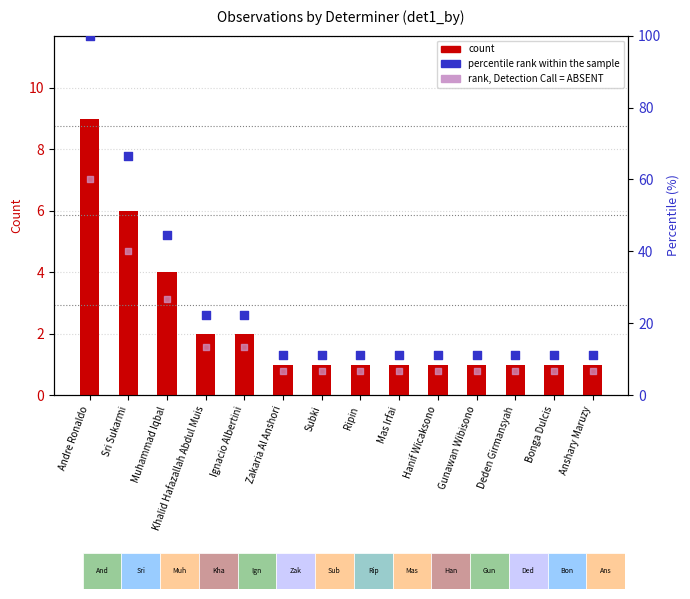

At which category is the sum across all series the highest?

Andre Ronaldo